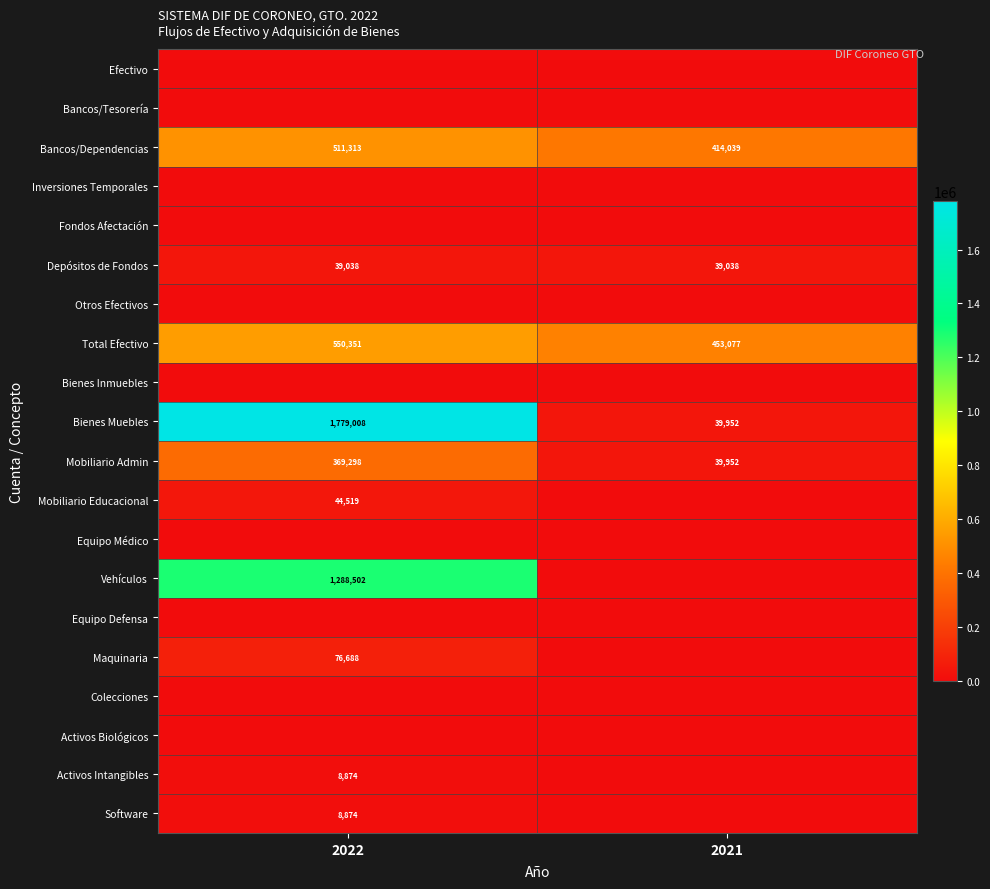

Is it true that Bancos/Dependencias equals 414039 at 2021?

True